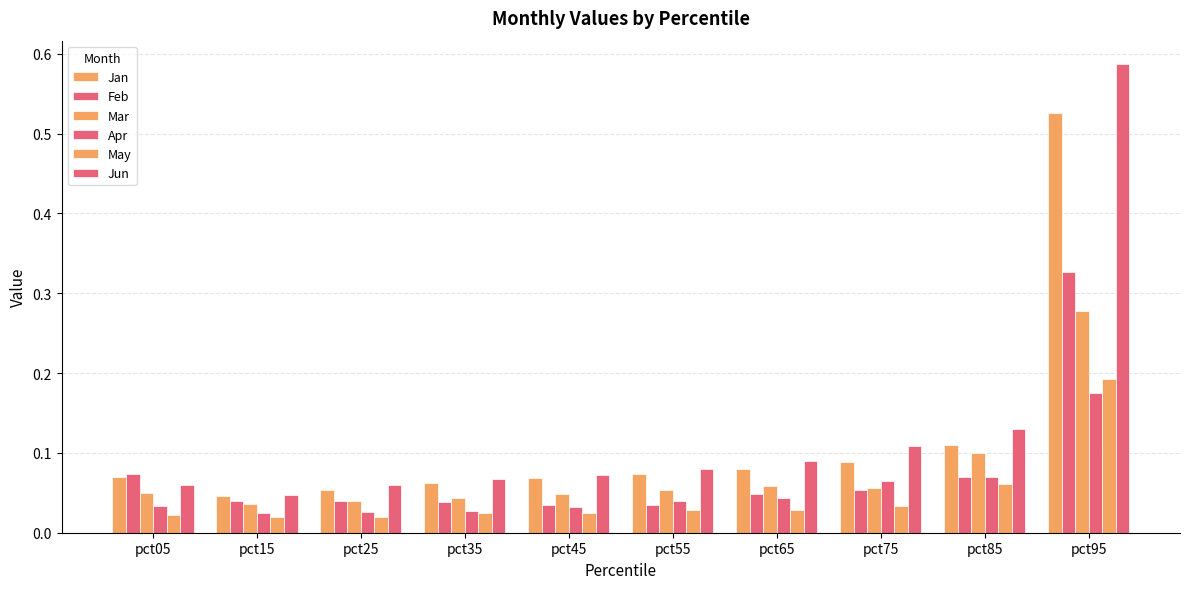

Which series changed the most between pct35 and pct75?

Jun